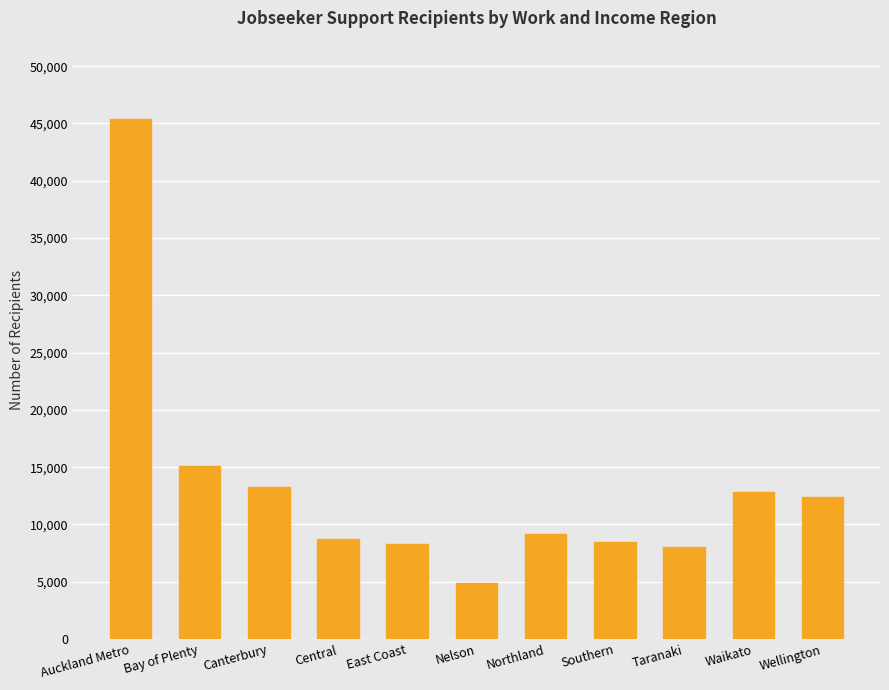

What is the value of the 8th bar from the left?

8509